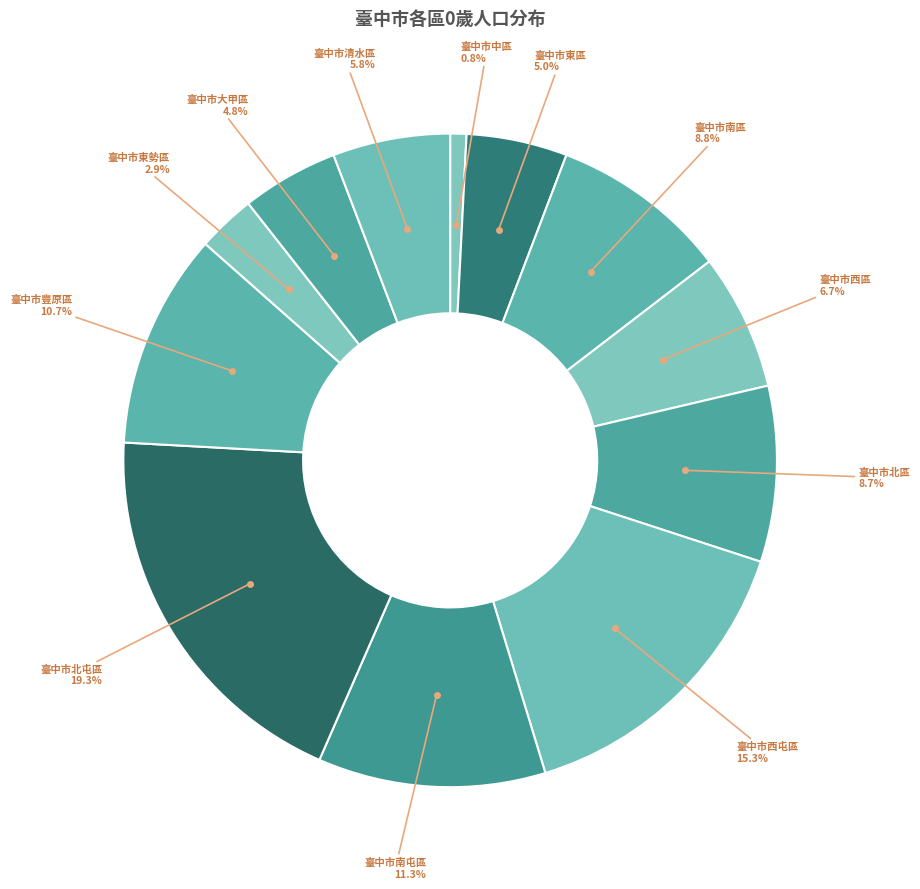

Count the number of slices in the pie.

12